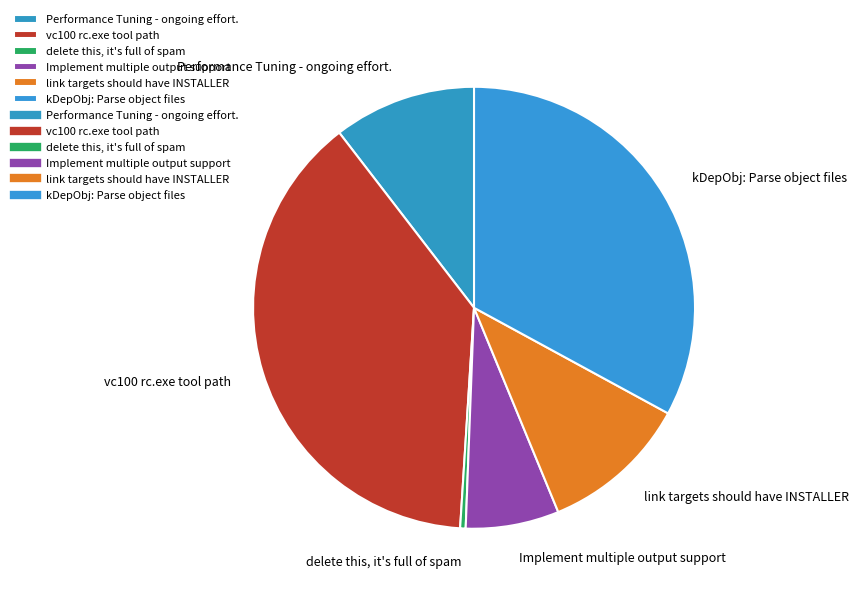

Combined, do Implement multiple output support and Performance Tuning - ongoing effort. account for over 50%?

No